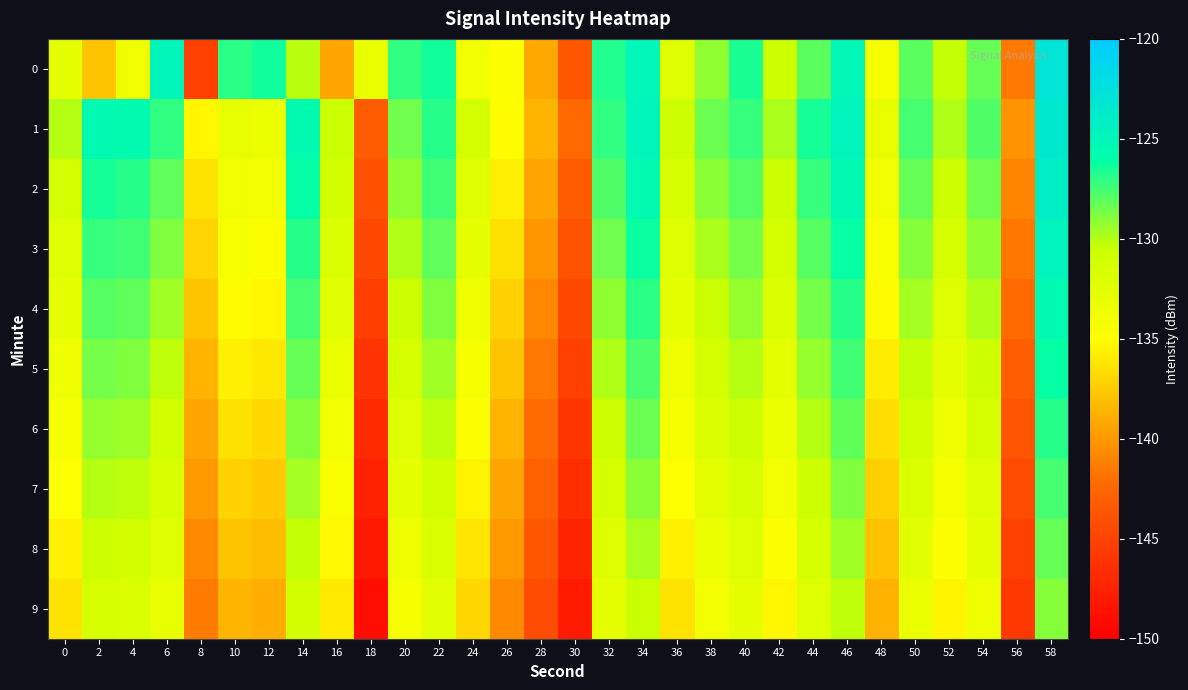

Reading left to right, what are all the values shown in this chart?

0: 0=-132.6	2=-137.8	4=-133.6	6=-125.0	8=-145.2	10=-127.0	12=-126.4	14=-130.1	16=-139.3	18=-133.2	20=-127.1	22=-126.3	24=-133.9	26=-134.8	28=-139.2	30=-143.6	32=-126.7	34=-125.2	36=-132.0	38=-129.2	40=-126.6	42=-130.6	44=-128.0	46=-125.1	48=-134.2	50=-128.0	52=-130.3	54=-128.3	56=-141.5	58=-123.0
1: 0=-130.1	2=-125.5	4=-125.6	6=-127.1	8=-135.4	10=-133.0	12=-133.3	14=-125.5	16=-130.5	18=-143.2	20=-128.5	22=-126.8	24=-131.2	26=-135.1	28=-138.6	30=-142.3	32=-127.1	34=-124.9	36=-130.7	38=-128.4	40=-127.2	42=-129.8	44=-126.5	46=-124.7	48=-133.1	50=-127.6	52=-129.9	54=-127.8	56=-140.2	58=-123.4
2: 0=-131.2	2=-126.5	4=-126.8	6=-128.1	8=-136.3	10=-133.7	12=-134.0	14=-126.2	16=-131.1	18=-144.0	20=-129.2	22=-127.5	24=-132.0	26=-135.8	28=-139.4	30=-143.1	32=-127.8	34=-125.6	36=-131.4	38=-129.1	40=-127.9	42=-130.5	44=-127.2	46=-125.4	48=-133.8	50=-128.3	52=-130.6	54=-128.5	56=-140.9	58=-124.1
3: 0=-132.0	2=-127.2	4=-127.5	6=-128.8	8=-137.1	10=-134.4	12=-134.7	14=-126.9	16=-131.8	18=-144.7	20=-129.9	22=-128.2	24=-132.7	26=-136.5	28=-140.1	30=-143.8	32=-128.5	34=-126.3	36=-132.1	38=-129.8	40=-128.6	42=-131.2	44=-127.9	46=-126.1	48=-134.5	50=-129.0	52=-131.3	54=-129.2	56=-141.6	58=-124.8
4: 0=-132.8	2=-127.9	4=-128.2	6=-129.5	8=-137.9	10=-135.1	12=-135.4	14=-127.6	16=-132.5	18=-145.4	20=-130.6	22=-128.9	24=-133.4	26=-137.2	28=-140.8	30=-144.5	32=-129.2	34=-127.0	36=-132.8	38=-130.5	40=-129.3	42=-131.9	44=-128.6	46=-126.8	48=-135.2	50=-129.7	52=-132.0	54=-129.9	56=-142.3	58=-125.5
5: 0=-133.5	2=-128.6	4=-128.9	6=-130.2	8=-138.6	10=-135.8	12=-136.1	14=-128.3	16=-133.2	18=-146.1	20=-131.3	22=-129.6	24=-134.1	26=-137.9	28=-141.5	30=-145.2	32=-129.9	34=-127.7	36=-133.5	38=-131.2	40=-130.0	42=-132.6	44=-129.3	46=-127.5	48=-135.9	50=-130.4	52=-132.7	54=-130.6	56=-143.0	58=-126.2
6: 0=-134.2	2=-129.3	4=-129.6	6=-130.9	8=-139.3	10=-136.5	12=-136.8	14=-129.0	16=-133.9	18=-146.8	20=-132.0	22=-130.3	24=-134.8	26=-138.6	28=-142.2	30=-145.9	32=-130.6	34=-128.4	36=-134.2	38=-131.9	40=-130.7	42=-133.3	44=-130.0	46=-128.2	48=-136.6	50=-131.1	52=-133.4	54=-131.3	56=-143.7	58=-126.9
7: 0=-134.9	2=-130.0	4=-130.3	6=-131.6	8=-140.0	10=-137.2	12=-137.5	14=-129.7	16=-134.6	18=-147.5	20=-132.7	22=-131.0	24=-135.5	26=-139.3	28=-142.9	30=-146.6	32=-131.3	34=-129.1	36=-134.9	38=-132.6	40=-131.4	42=-134.0	44=-130.7	46=-128.9	48=-137.3	50=-131.8	52=-134.1	54=-132.0	56=-144.4	58=-127.6
8: 0=-135.6	2=-130.7	4=-131.0	6=-132.3	8=-140.7	10=-137.9	12=-138.2	14=-130.4	16=-135.3	18=-148.2	20=-133.4	22=-131.7	24=-136.2	26=-140.0	28=-143.6	30=-147.3	32=-132.0	34=-129.8	36=-135.6	38=-133.3	40=-132.1	42=-134.7	44=-131.4	46=-129.6	48=-138.0	50=-132.5	52=-134.8	54=-132.7	56=-145.1	58=-128.3
9: 0=-136.3	2=-131.4	4=-131.7	6=-133.0	8=-141.4	10=-138.6	12=-138.9	14=-131.1	16=-136.0	18=-148.9	20=-134.1	22=-132.4	24=-136.9	26=-140.7	28=-144.3	30=-148.0	32=-132.7	34=-130.5	36=-136.3	38=-134.0	40=-132.8	42=-135.4	44=-132.1	46=-130.3	48=-138.7	50=-133.2	52=-135.5	54=-133.4	56=-145.8	58=-129.0